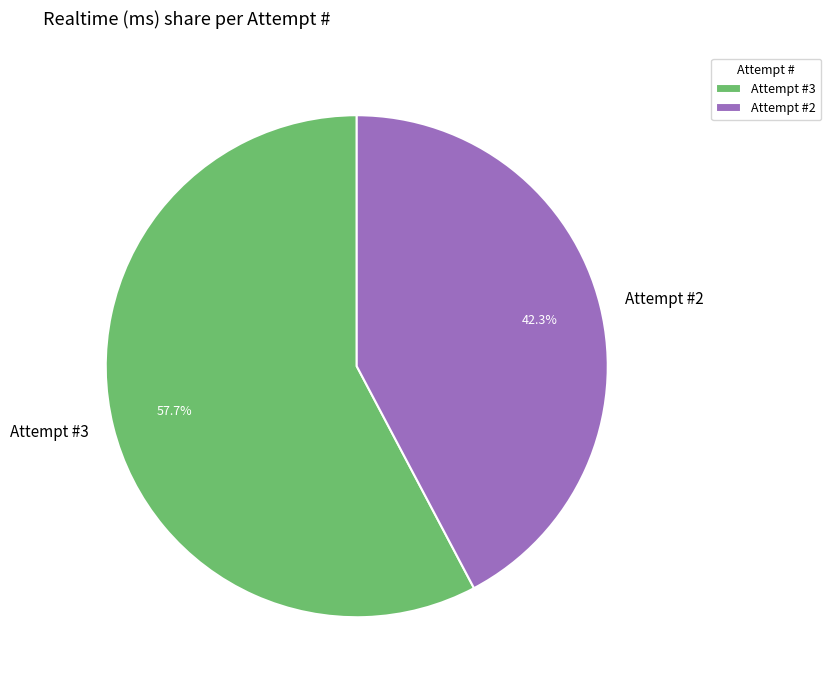

Is there any slice that represents more than half of the pie?

Yes